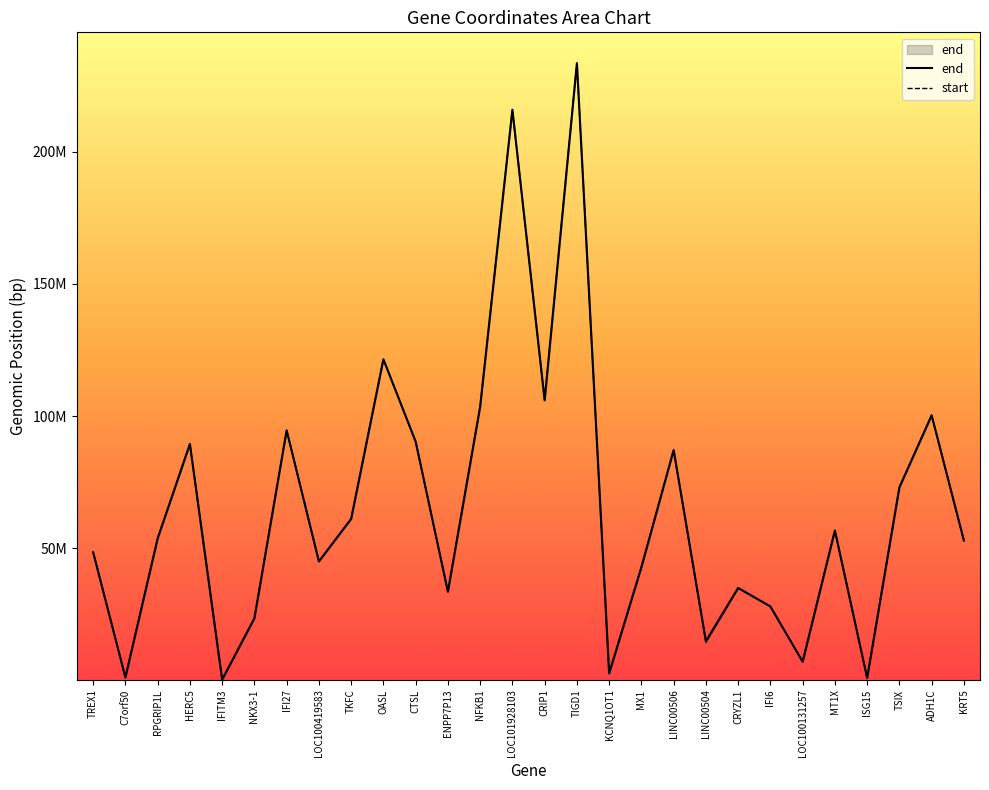

How many interior local valleys (lower than both neighbors) does the data have?

9